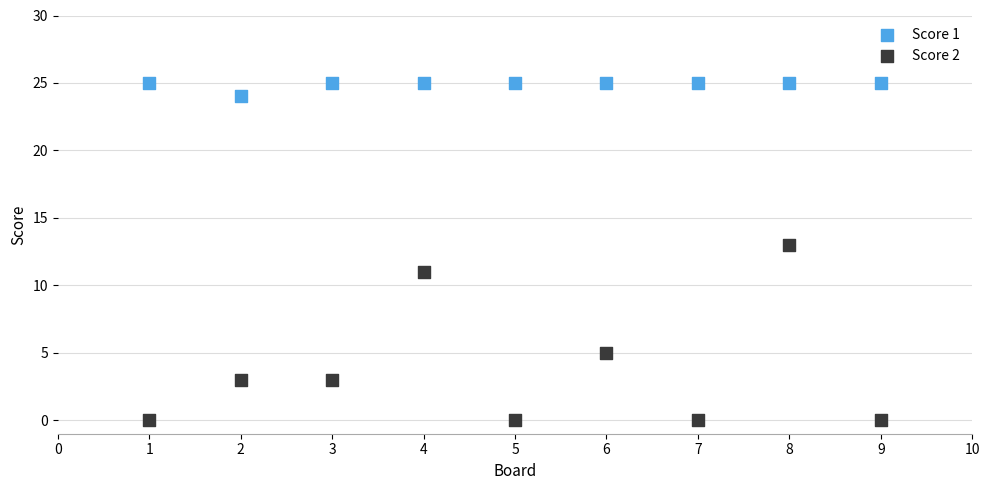

What are all the series names shown in the legend?

Score 1, Score 2